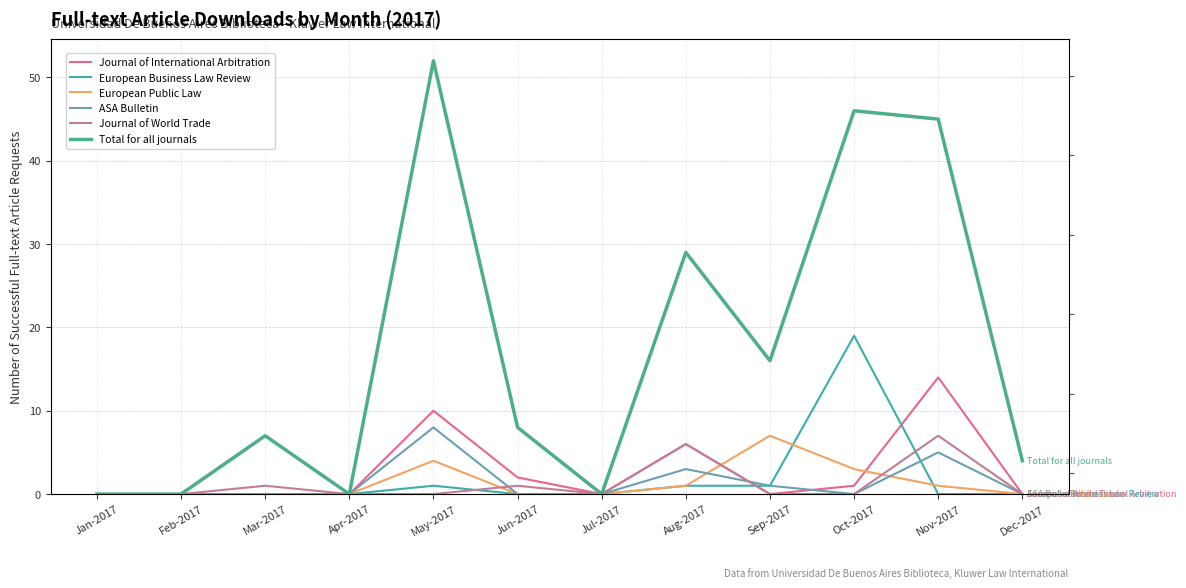

What is the value of the European Public Law point at the 11th from the left?

1